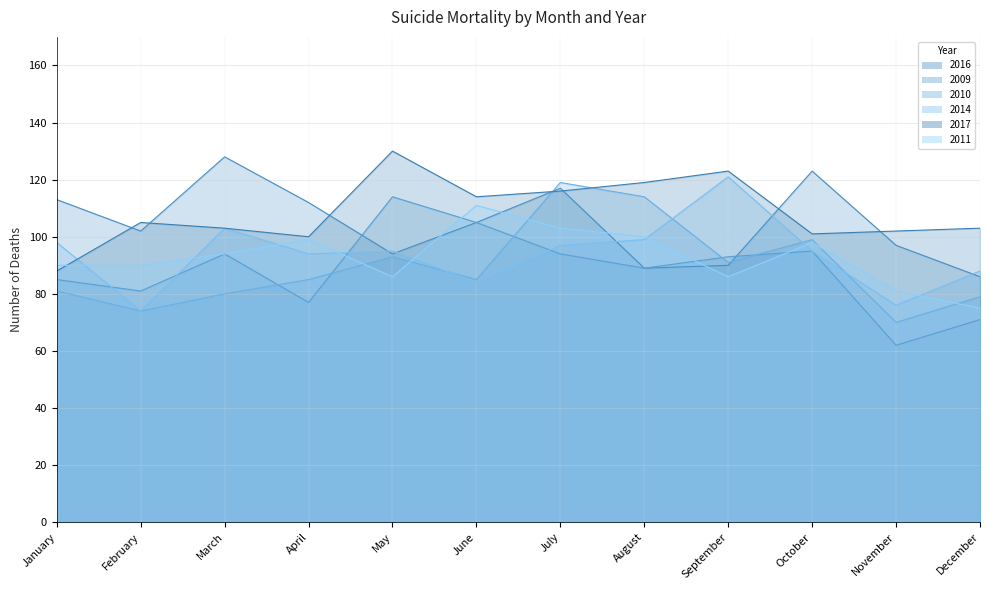

At which category does 2009 reach its first local peak?

March